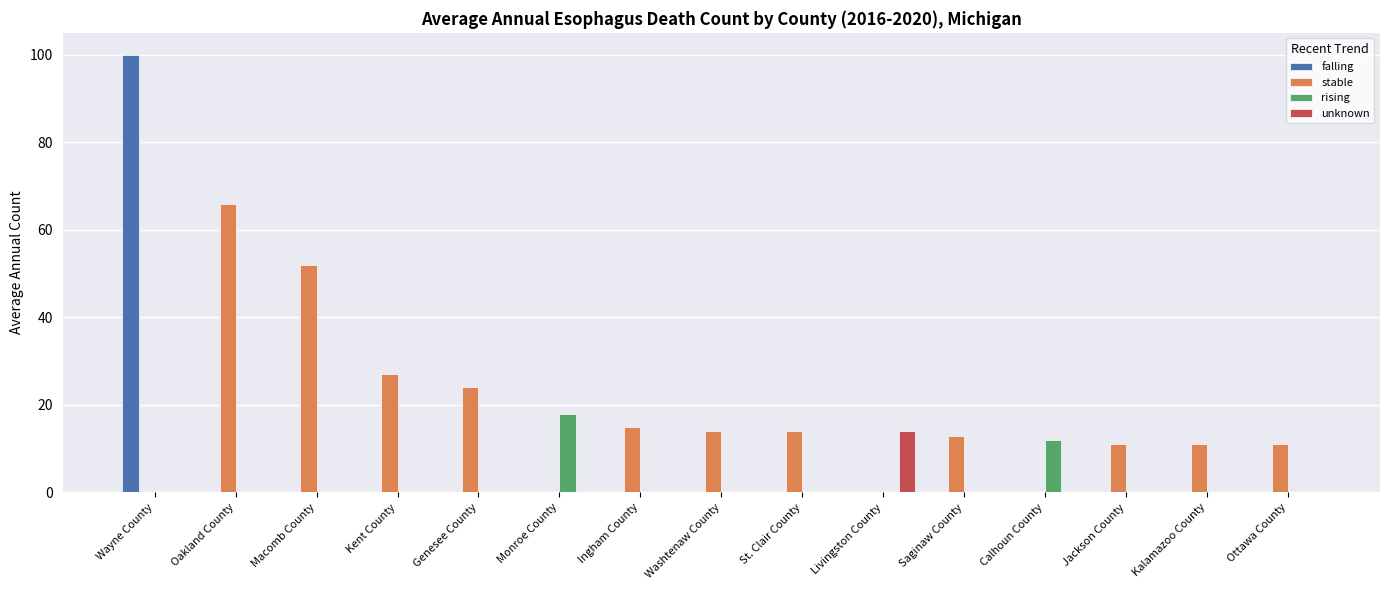

Where is rising nearest to the value 9?

Calhoun County